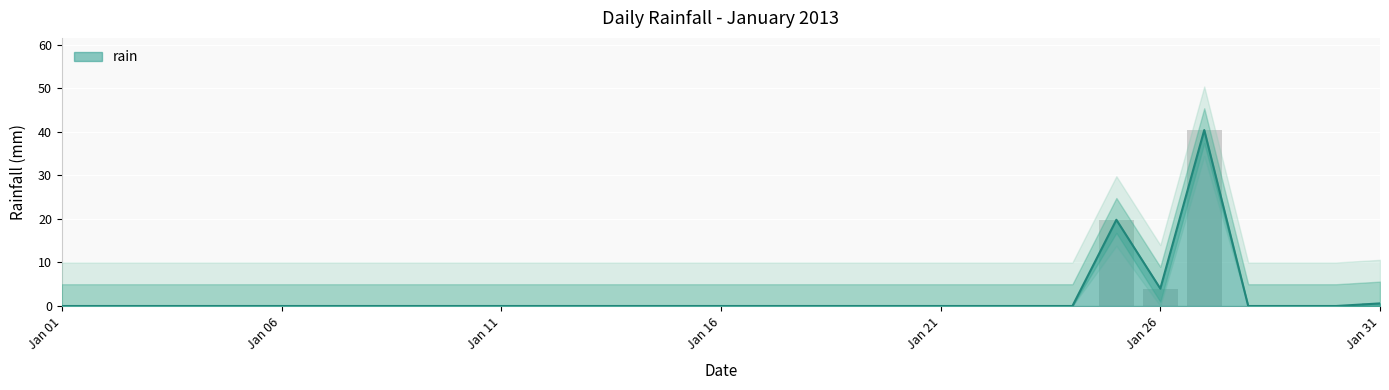

Count the number of data series in this chart.

1